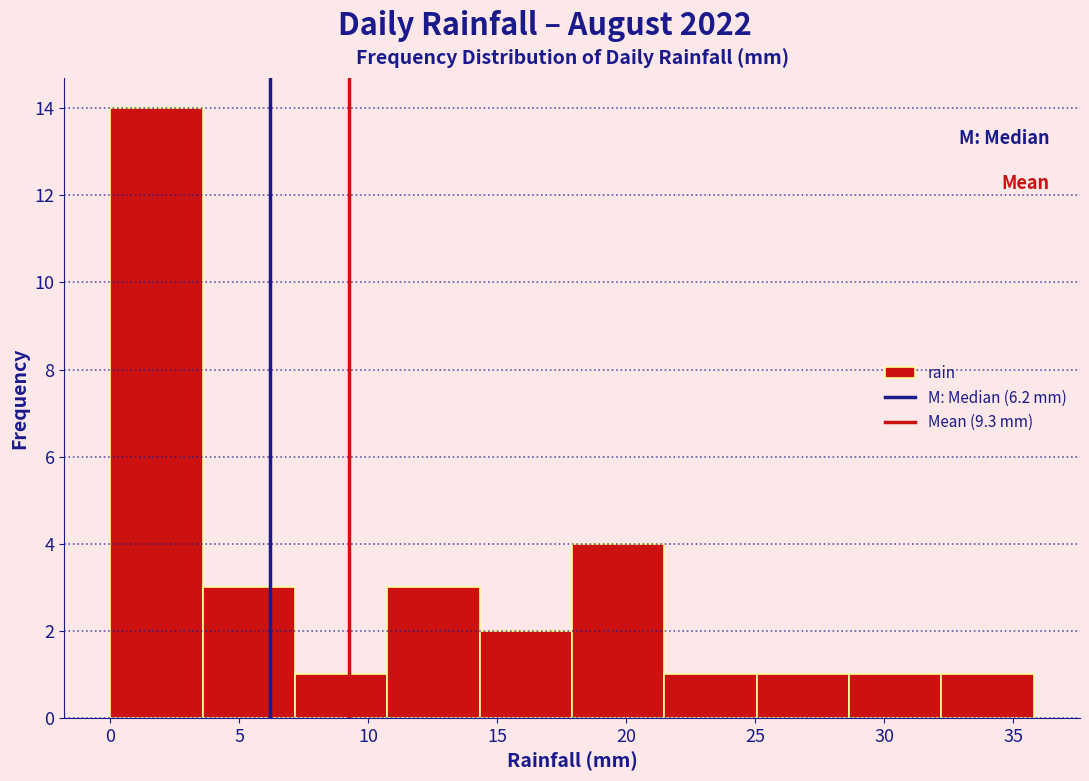

Reading left to right, list every bar in this chart as the range it spans on the x-axis followed by its height. Neither the bar edges nor the heights are printed on the chart, so give them approximately, as read against the axes.

0.0 to 3.5: 14
3.5 to 7.0: 3
7.0 to 10.5: 1
10.5 to 14.5: 3
14.5 to 18.0: 2
18.0 to 21.5: 4
21.5 to 25.0: 1
25.0 to 28.5: 1
28.5 to 32.0: 1
32.0 to 36.0: 1